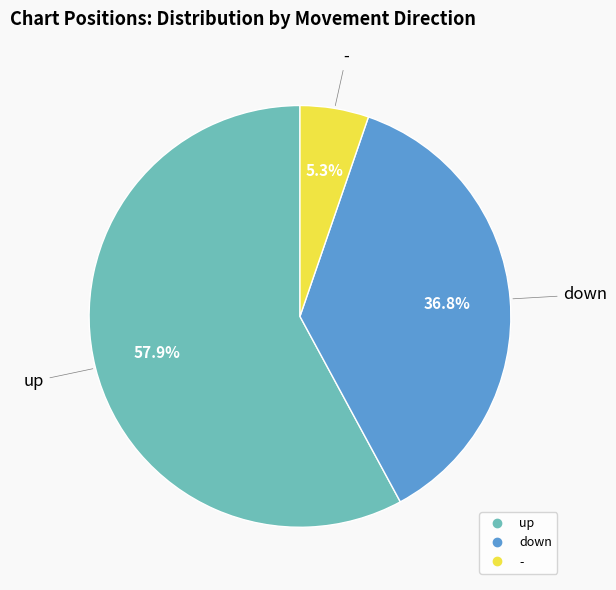

To the nearest percent, what is the difference between the largest and smallest slice percentages?

53%